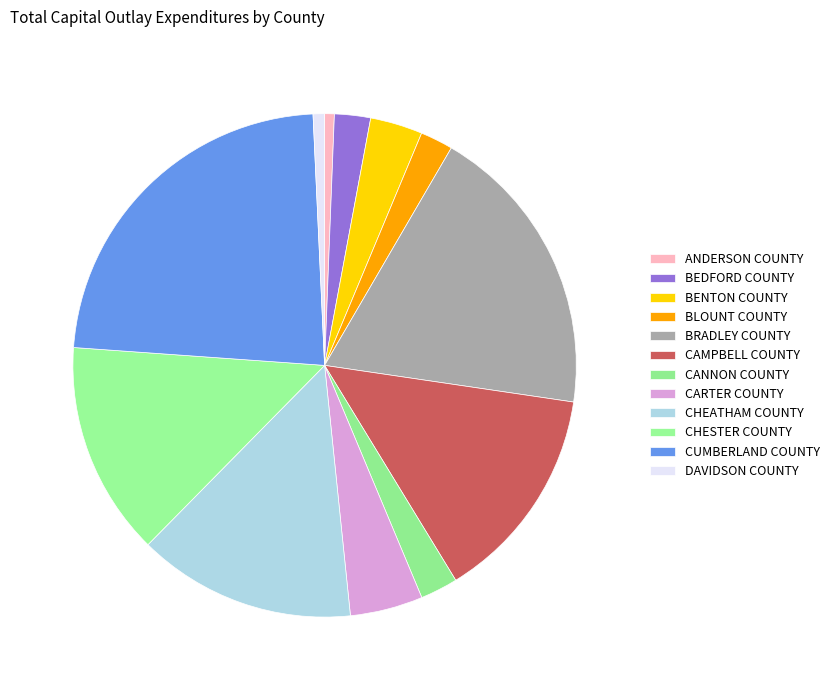

To the nearest percent, what percentage of the pie is CHESTER COUNTY?

14%